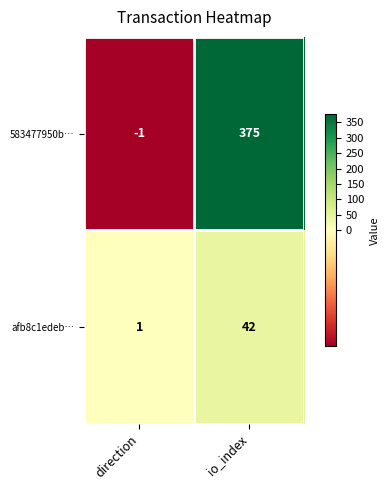

Reading right to left, what are all the values shown in this chart?

583477950b…: 375	-1
afb8c1edeb…: 42	1